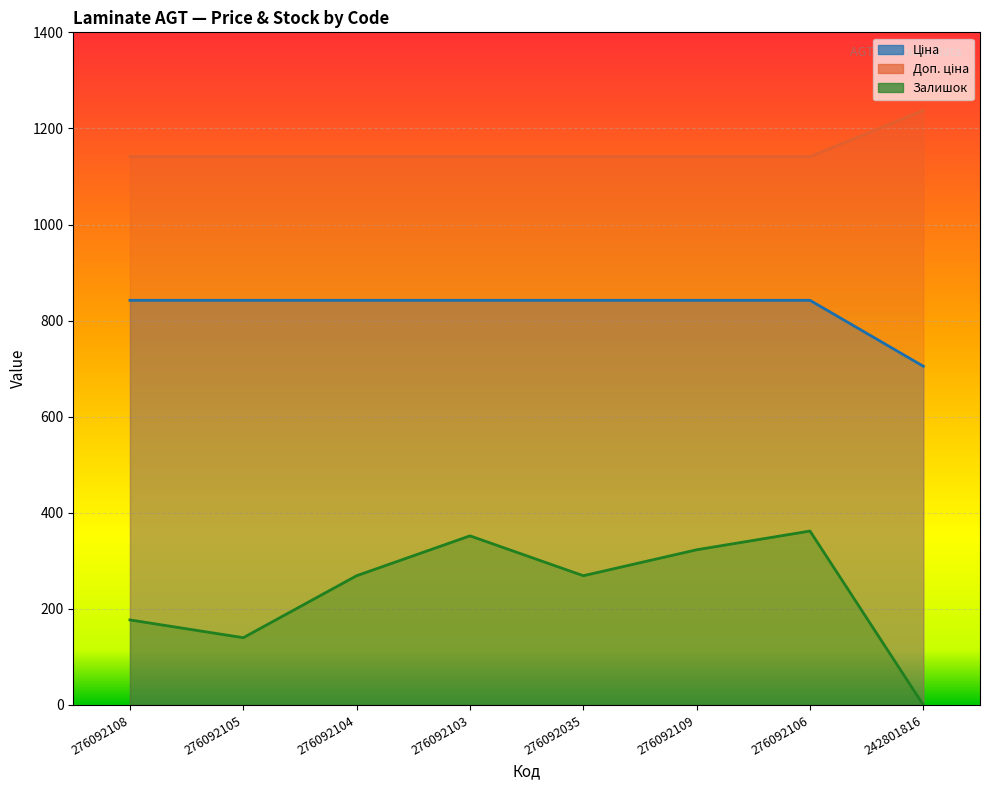

What is the difference between the Залишок values at 276092106 and 276092103?

10.0